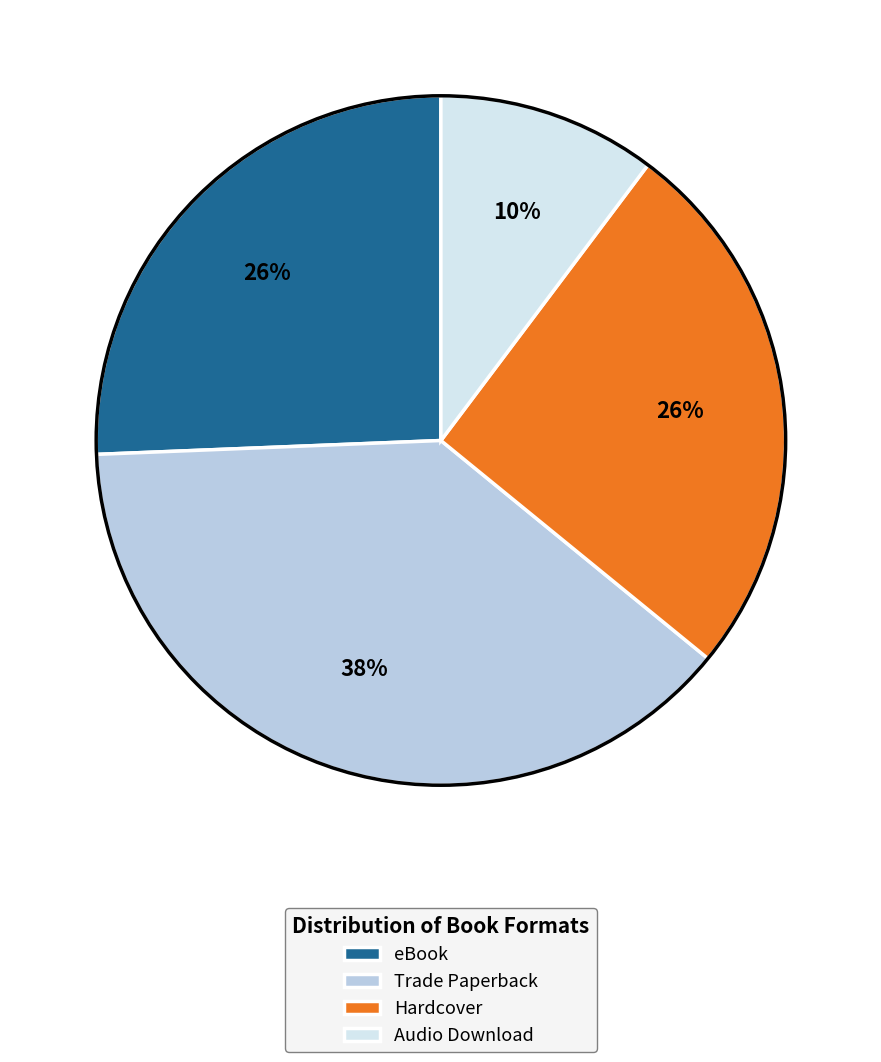

Approximately how many times larger is the value at eBook compared to Hardcover?

1.0